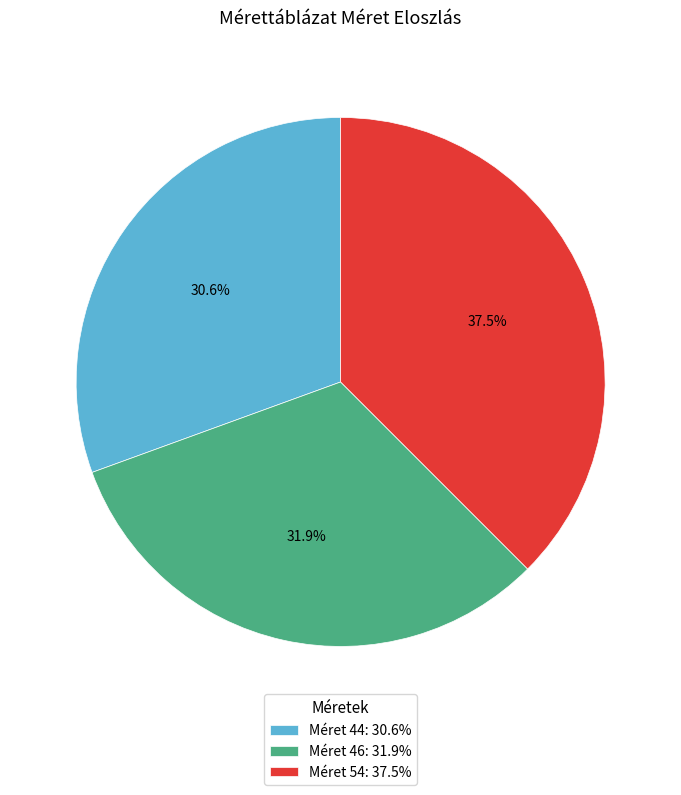

Is there a majority slice in this chart?

No